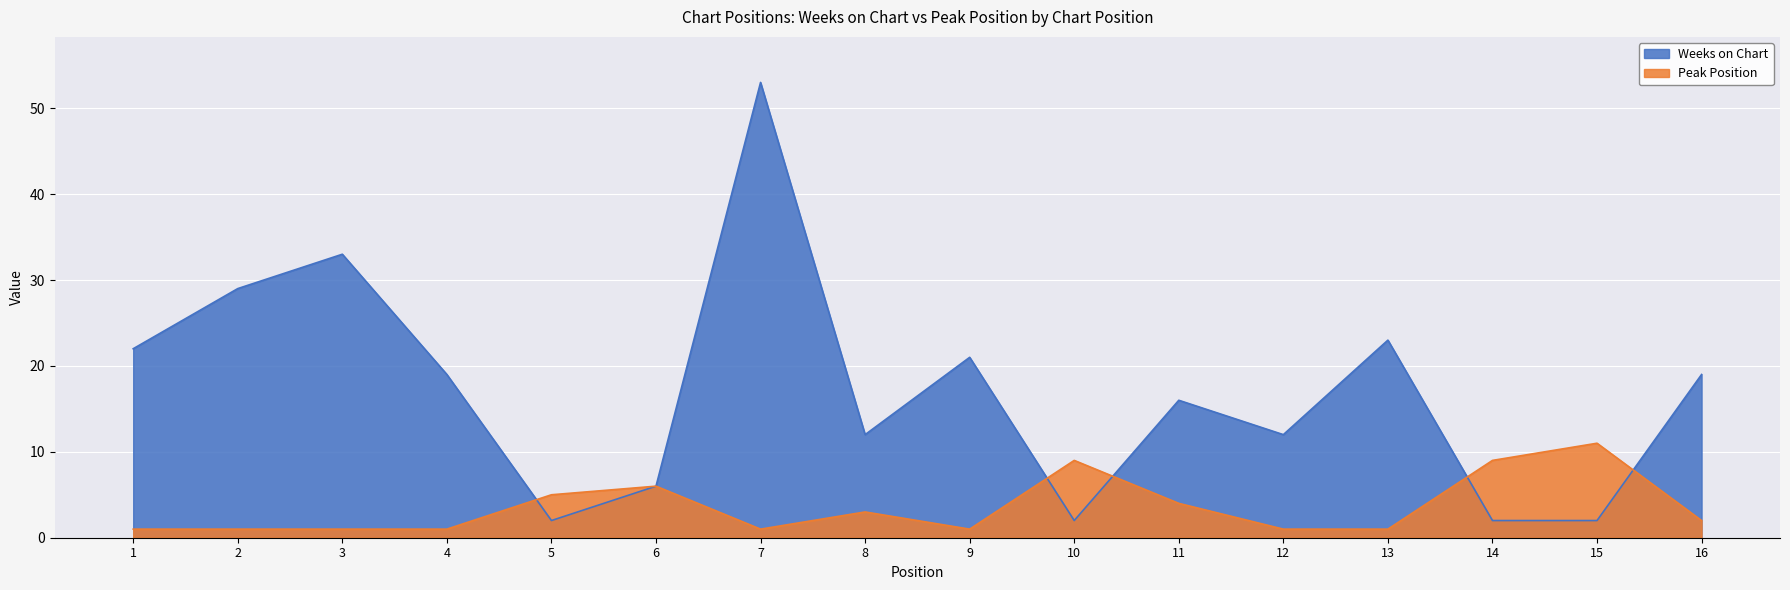

What is the spread (max minus min) of values at 10?

7